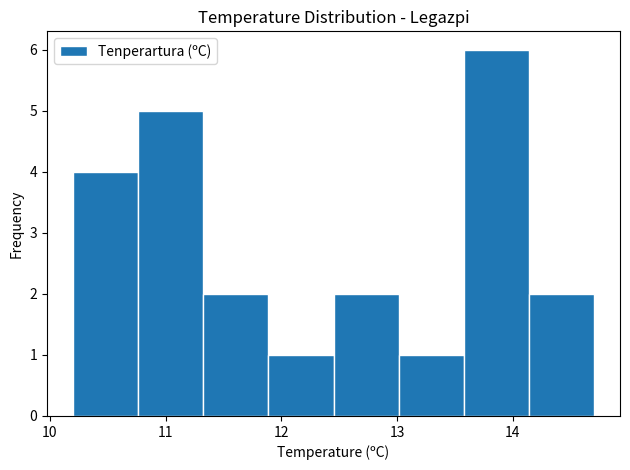

Reading left to right, transcribe this chart: for each bar, give the range it covers on the x-axis and its height. Neither the bar edges nor the heights are printed on the chart, so give them approximately, as read against the axes.

10.2 to 10.8: 4
10.8 to 11.3: 5
11.3 to 11.9: 2
11.9 to 12.5: 1
12.5 to 13.0: 2
13.0 to 13.6: 1
13.6 to 14.1: 6
14.1 to 14.7: 2